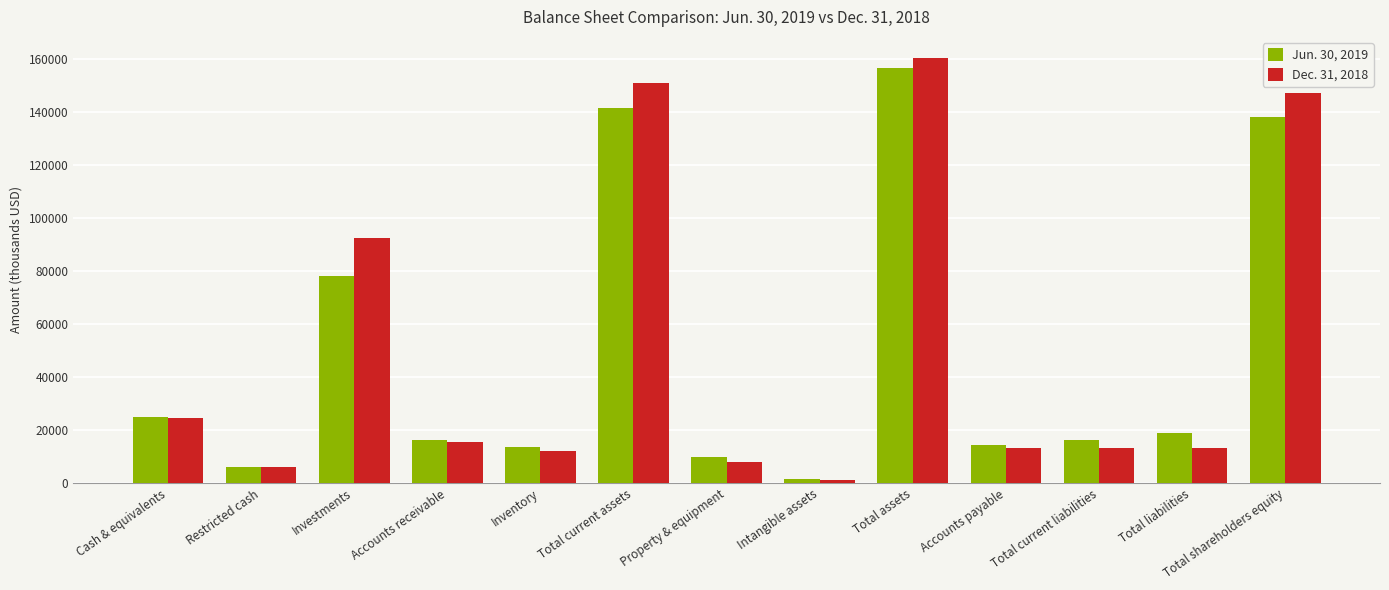

At how many categories does at least one series exceed 138780?

3